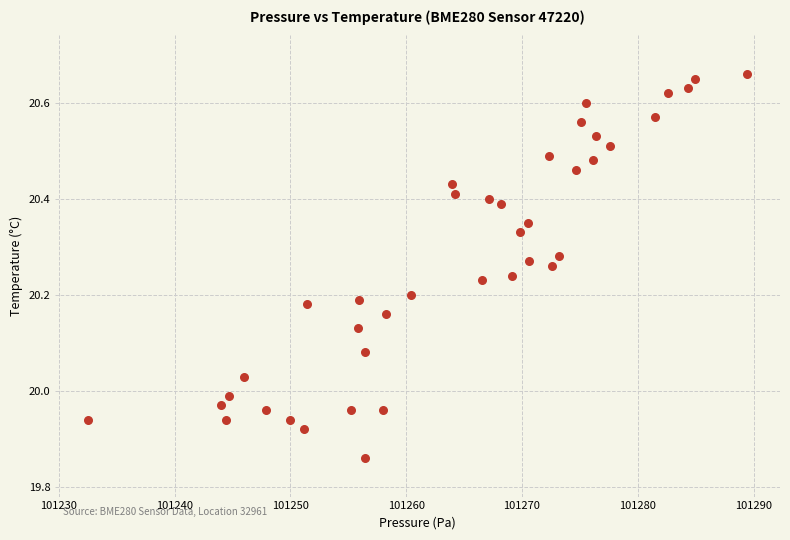

What is the range of X values (max minus min)?

56.9